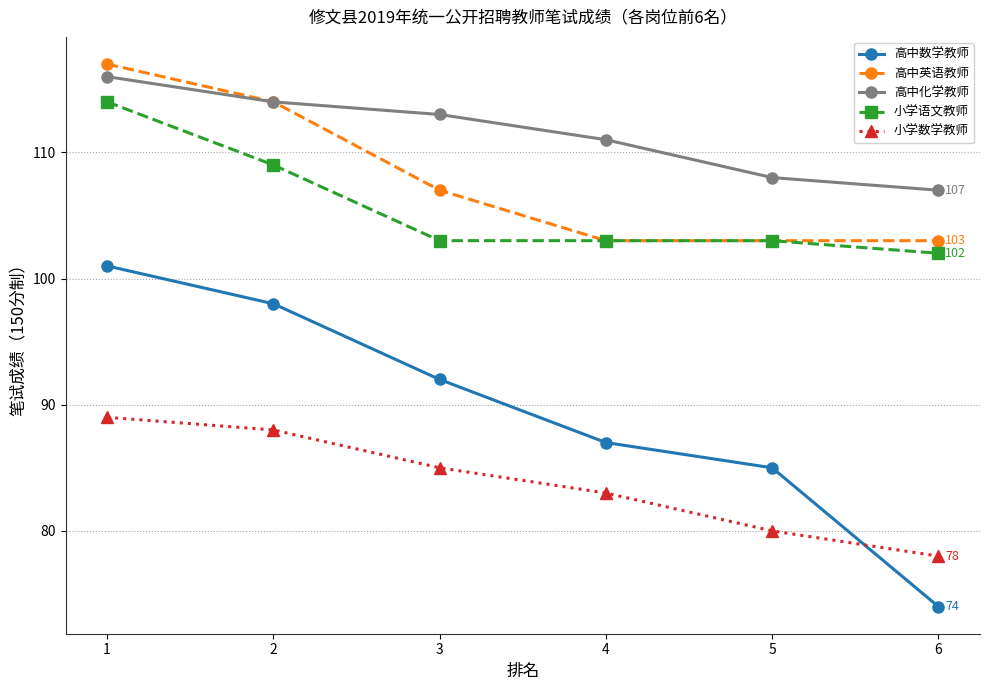

How many times do 高中数学教师 and 小学数学教师 cross each other?

1